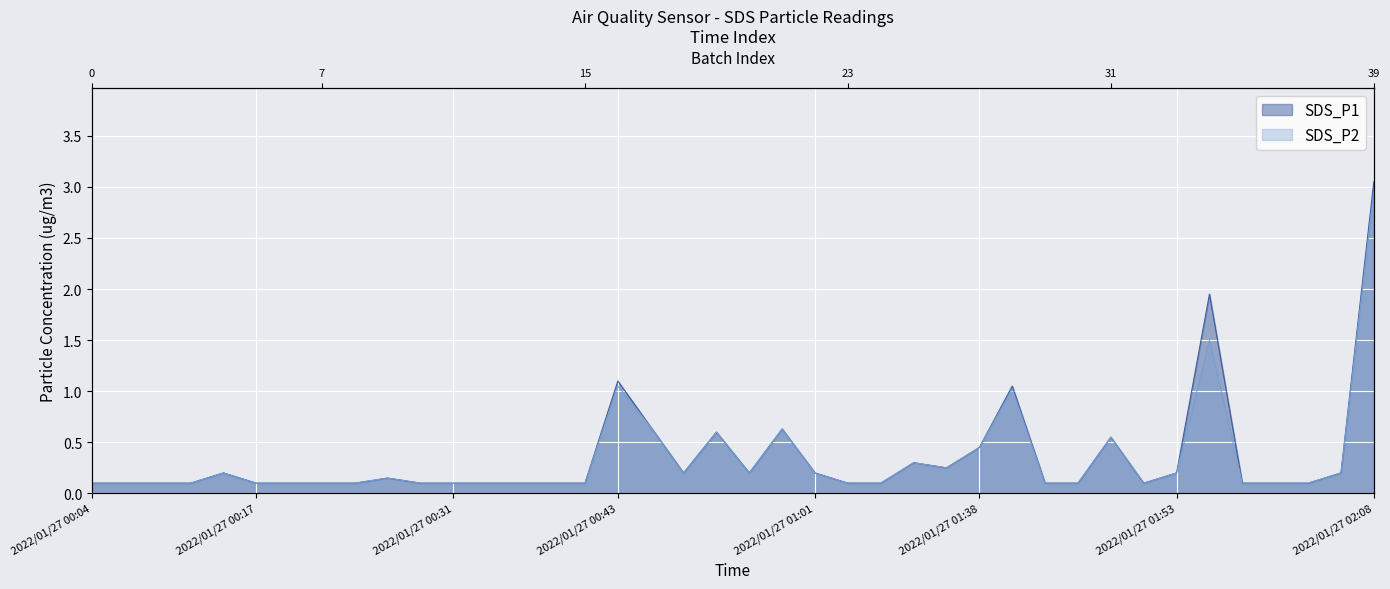

How many interior local peaks does the SDS_P1 series have?

9